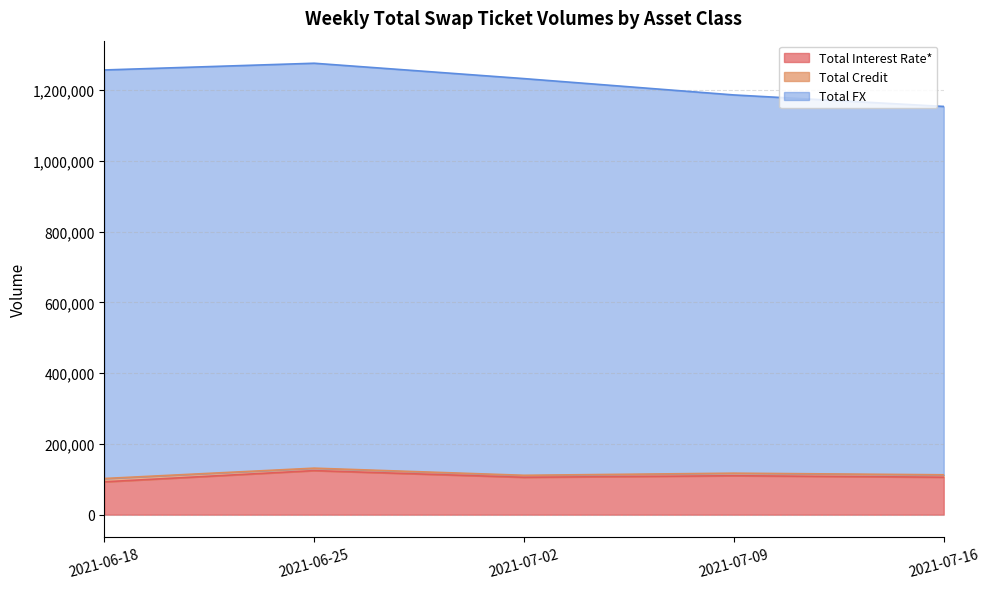

The value of Total Credit at 2021-07-16 is 9378. True or false?

False